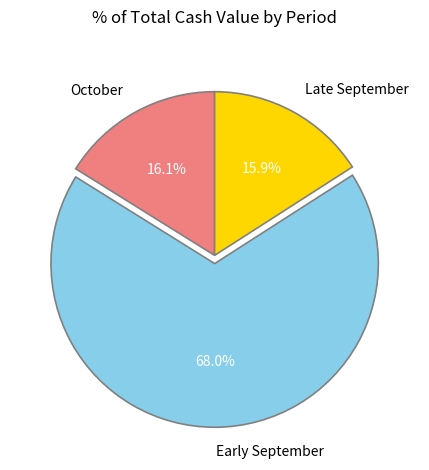

Which slice is the largest?

Early September